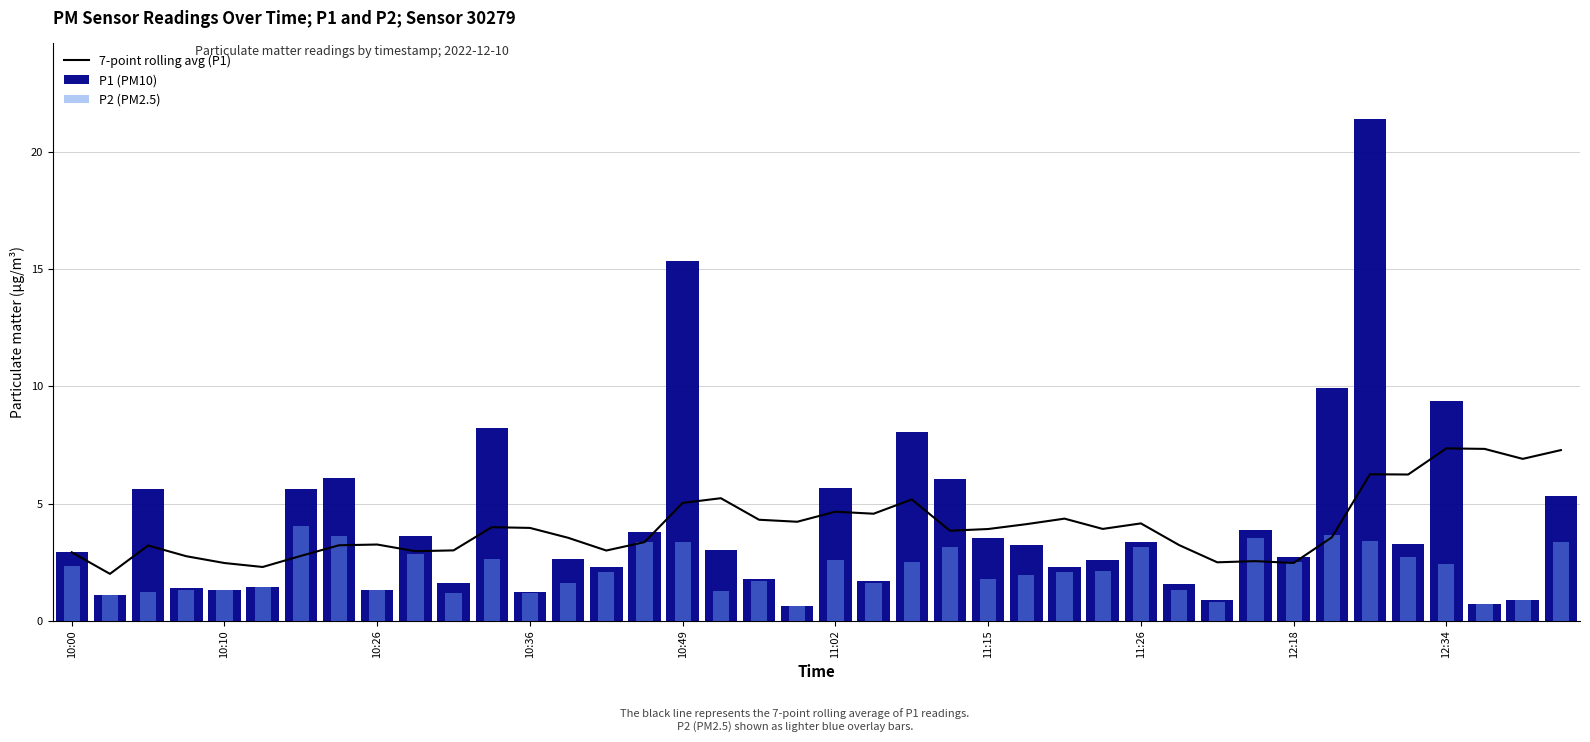

Which series changed the most between 10 and 30?

P1 (PM10)